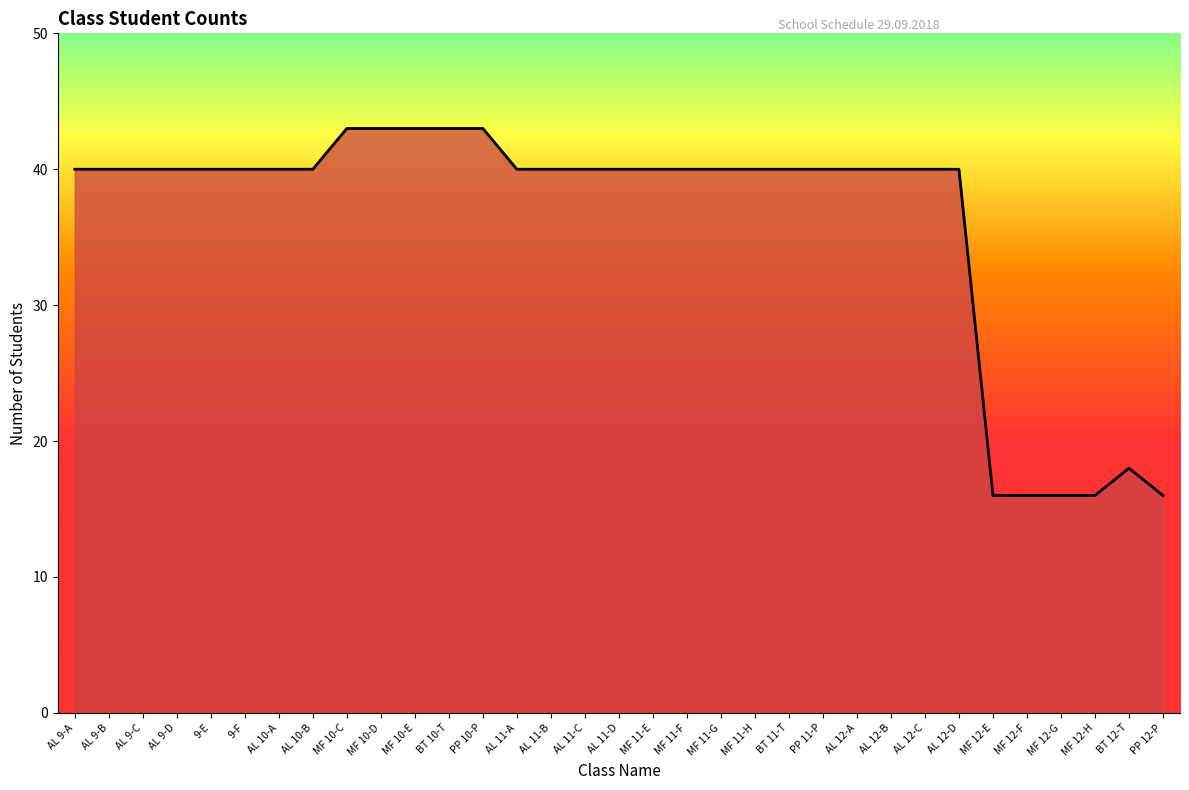

What is the difference between the values at AL 10-A and MF 10-C?

3